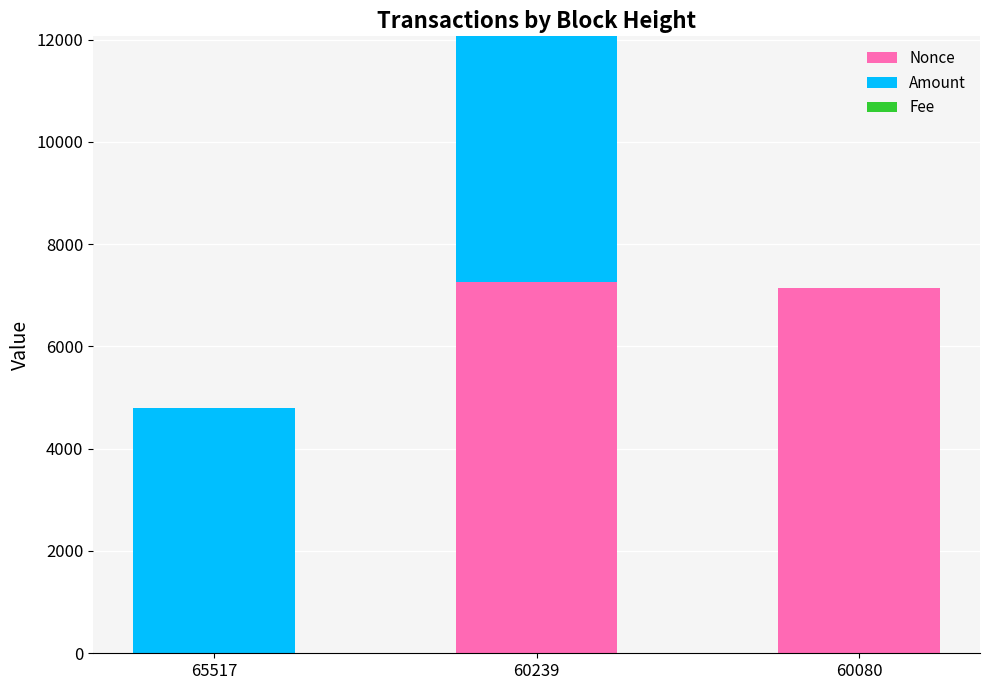

Is it true that Nonce equals 7269.0 at 60239?

True